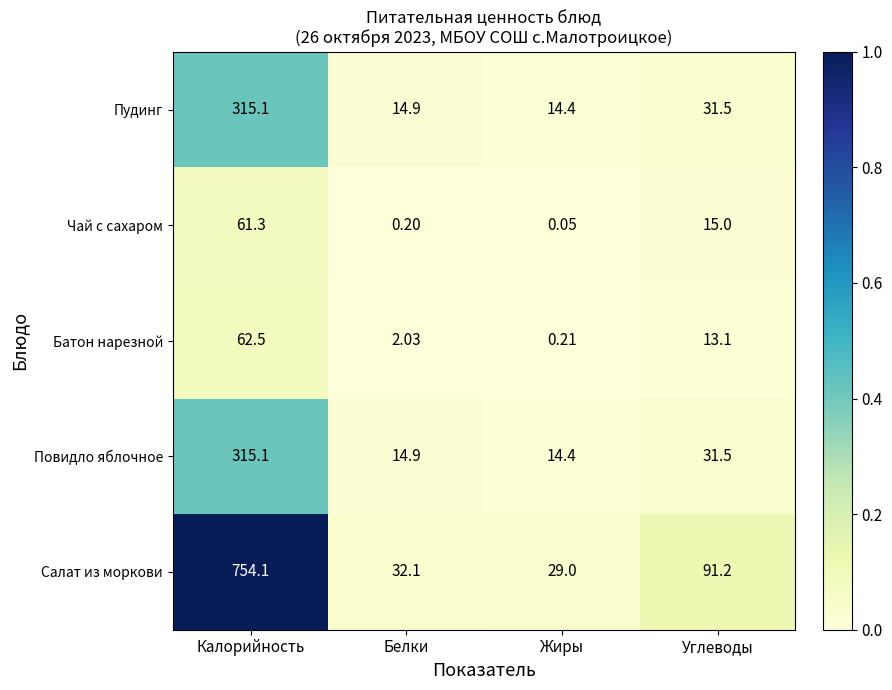

At which category is the sum across all series the highest?

Калорийность